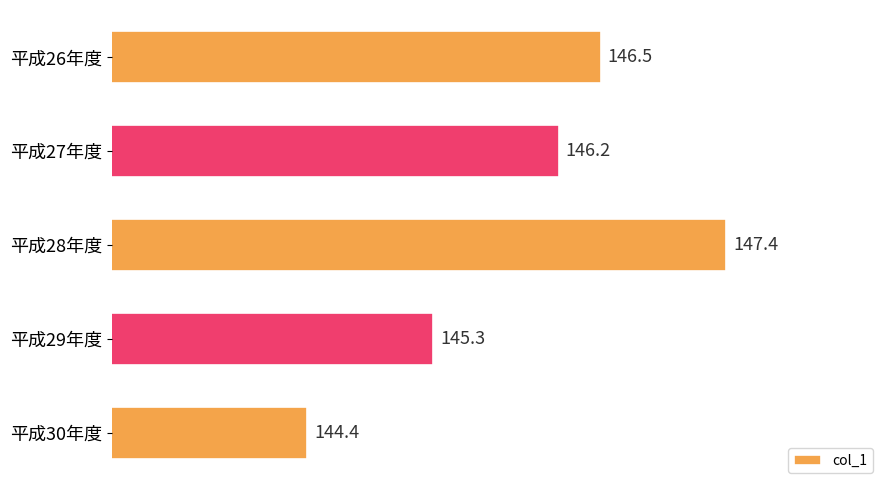

What position from the bottom is 平成28年度?

3